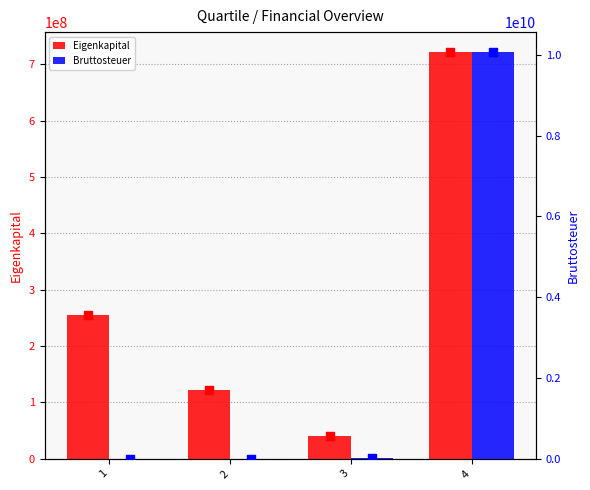

Which series contains the highest Y value?

Bruttosteuer